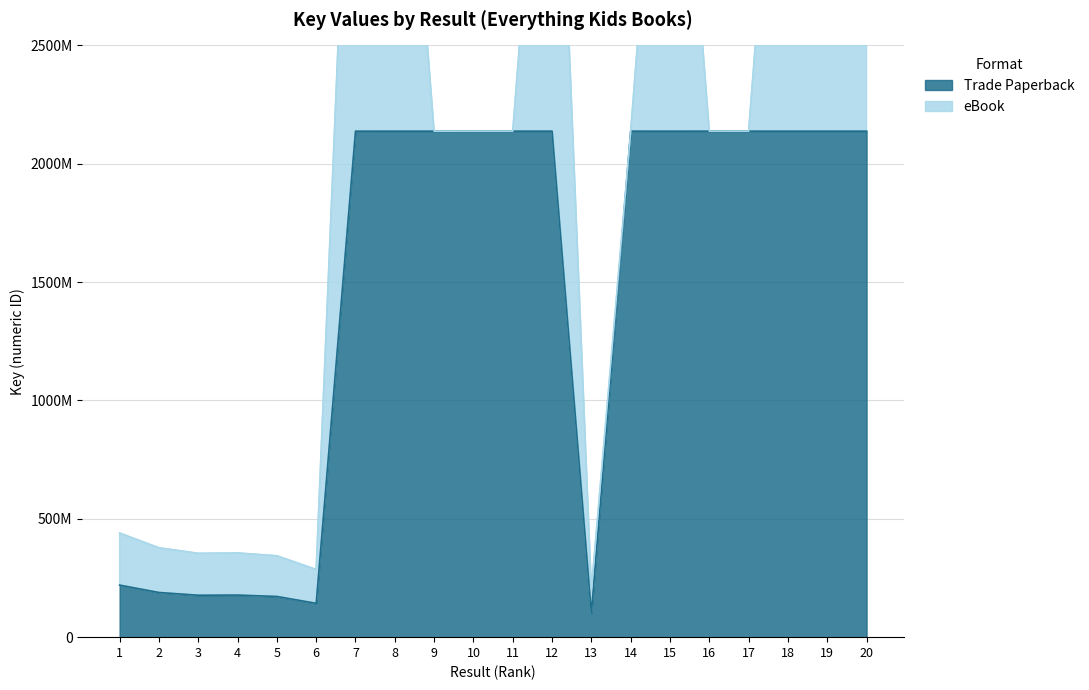

Approximately how many times larger is the value at 13 compared to 6?

0.7